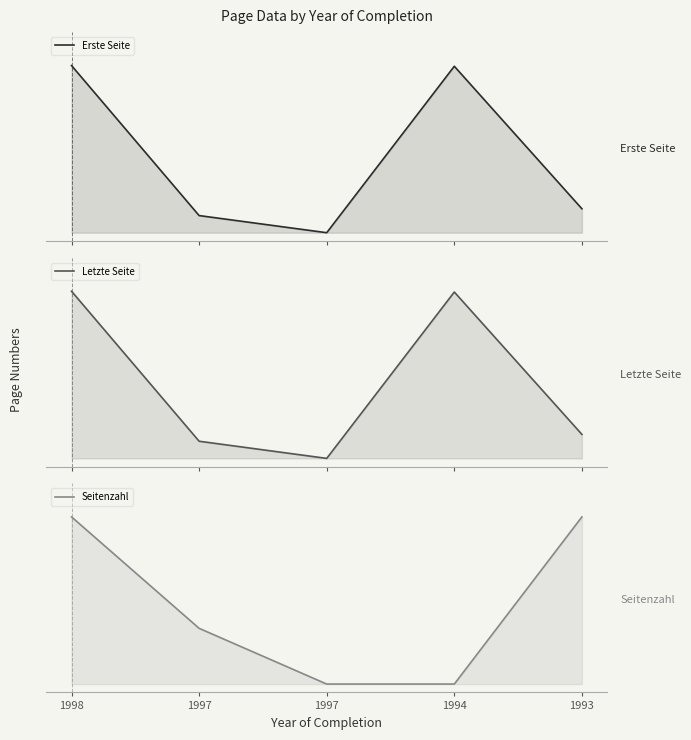

What is the average value of the Seitenzahl series?

1.1